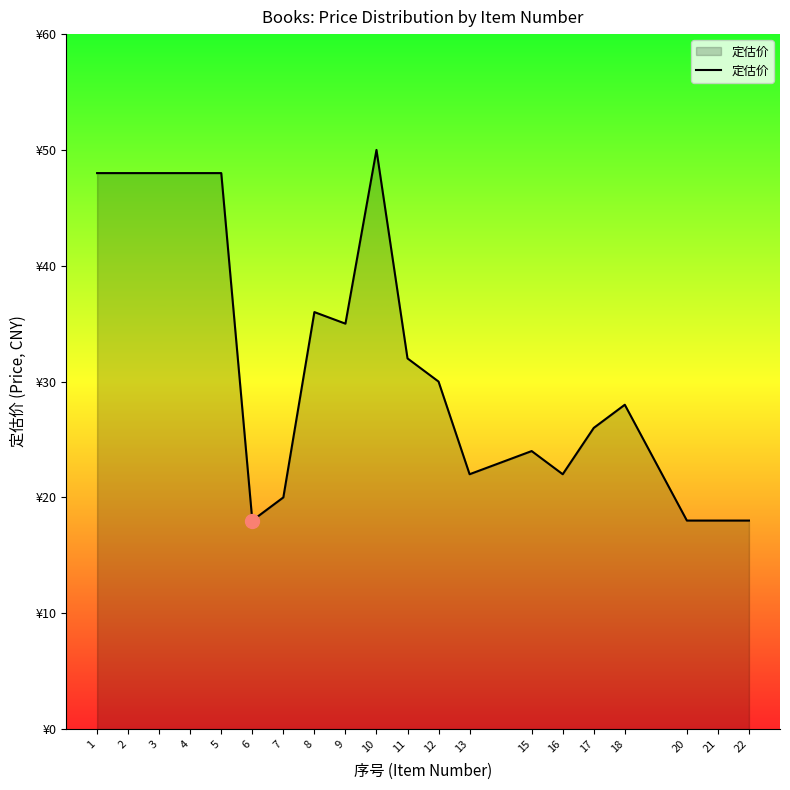

Read the value at 21, to the nearest 5.

20